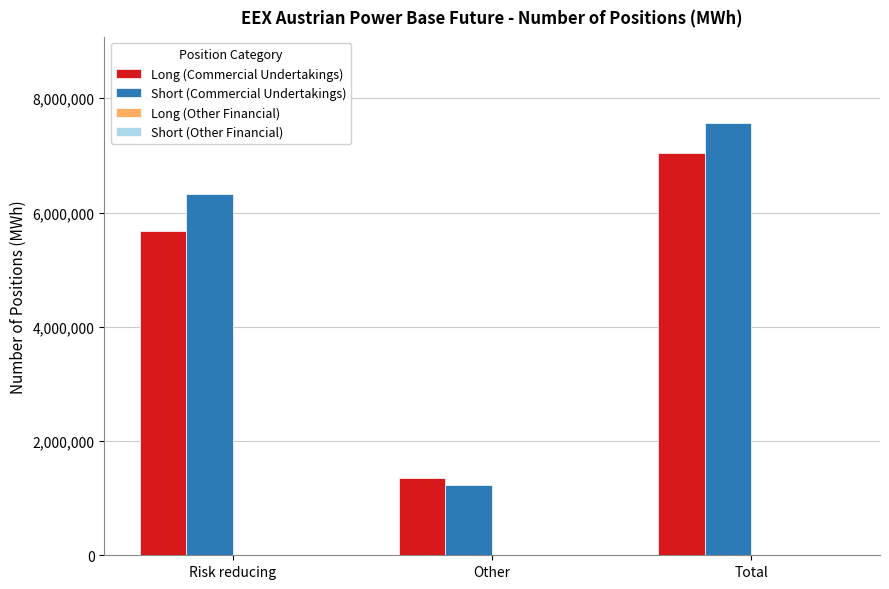

Does the chart contain stacked bars?

No